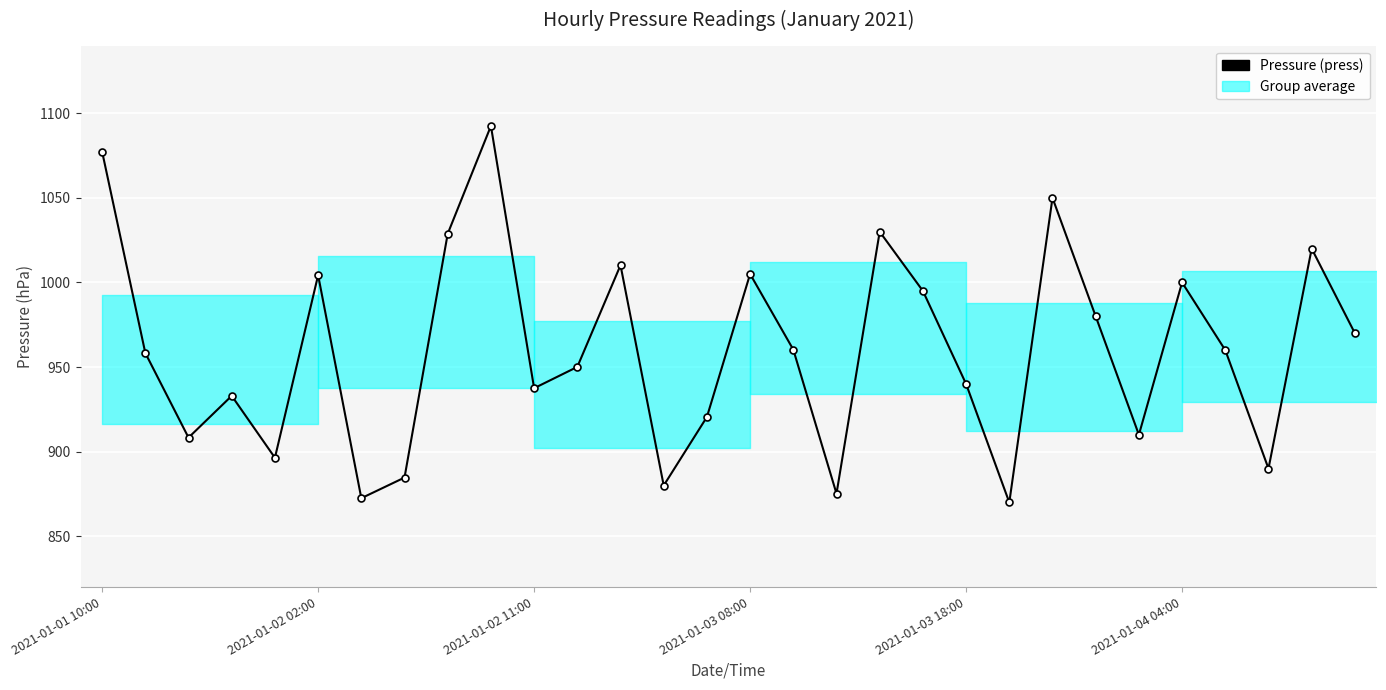

Approximately how many times larger is the value at 12 compared to 29?

1.0